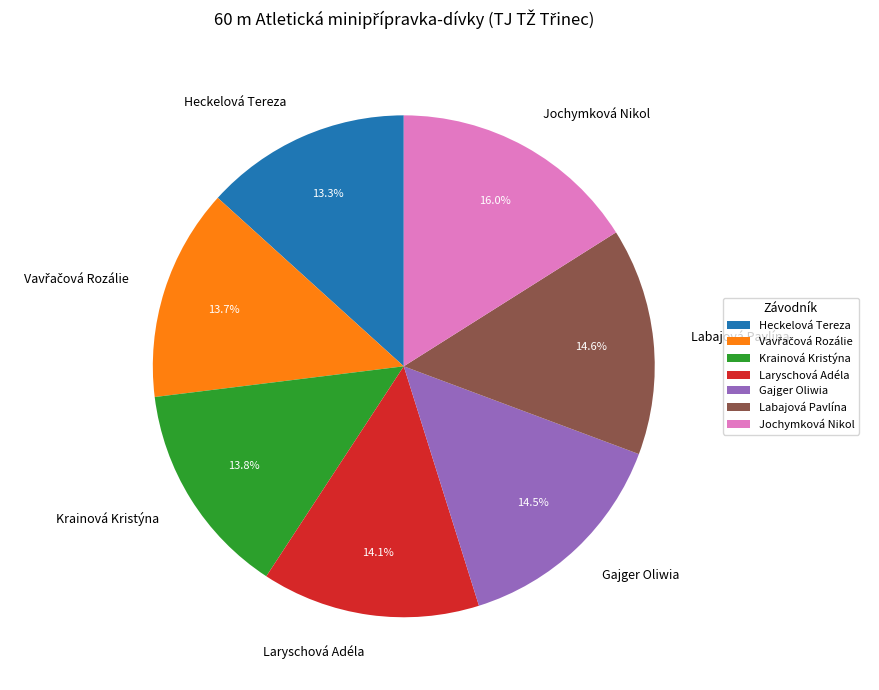

Which slice is the largest?

Jochymková Nikol